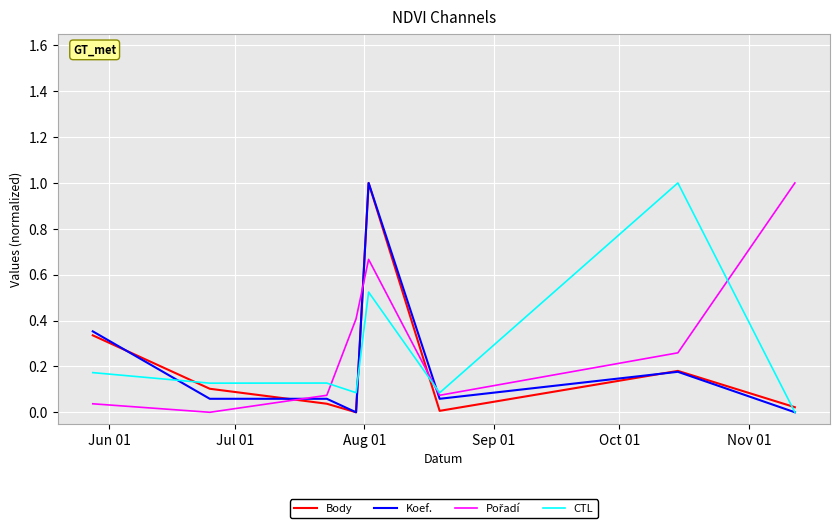

True or false: CTL and Koef. cross at least once.

True